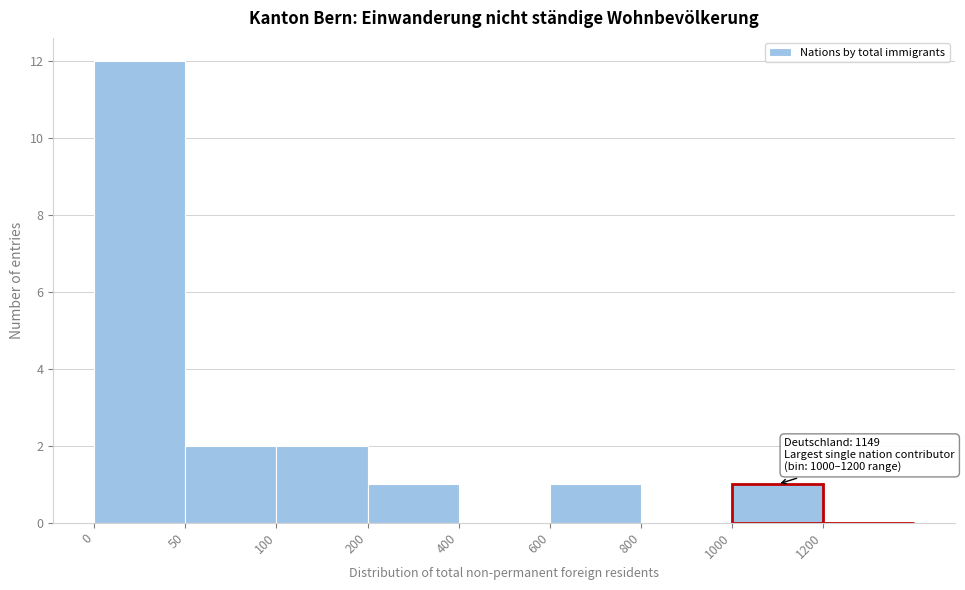

Reading right to left, transcribe all the data shown in this chart.

1200=0	1000=1	800=0	600=1	400=0	200=1	100=2	50=2	0=12